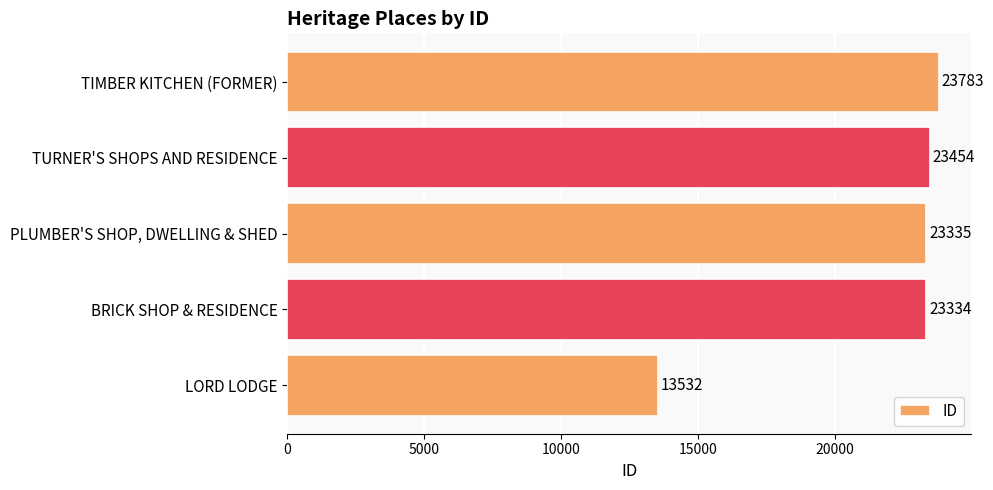

How many categories are shown in the chart?

5